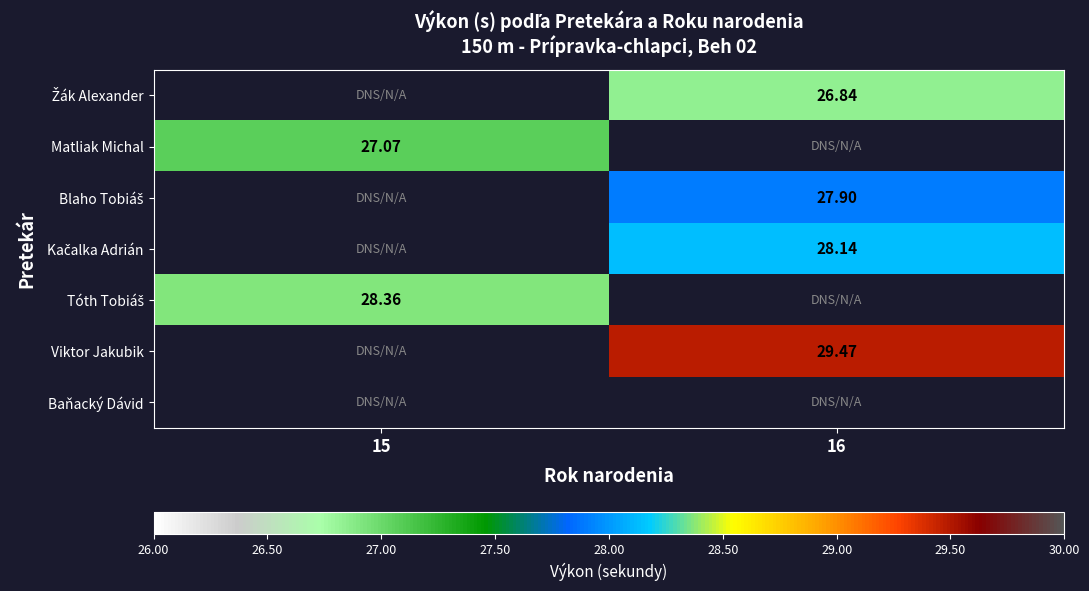

Count the number of categories in the chart.

2